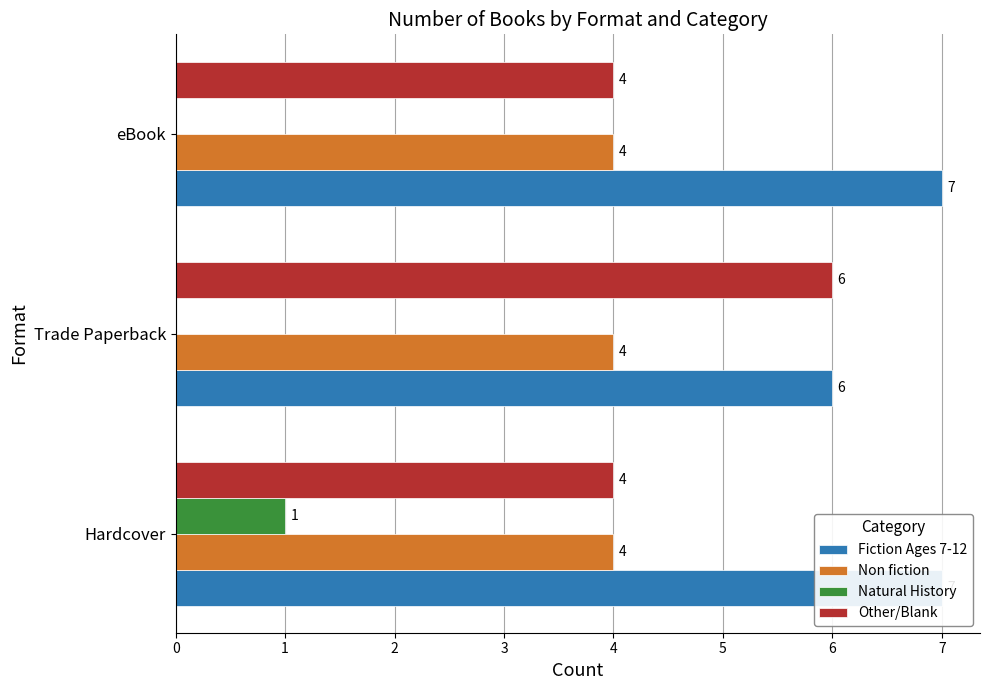

What are all the series names shown in the legend?

Fiction Ages 7-12, Non fiction, Natural History, Other/Blank